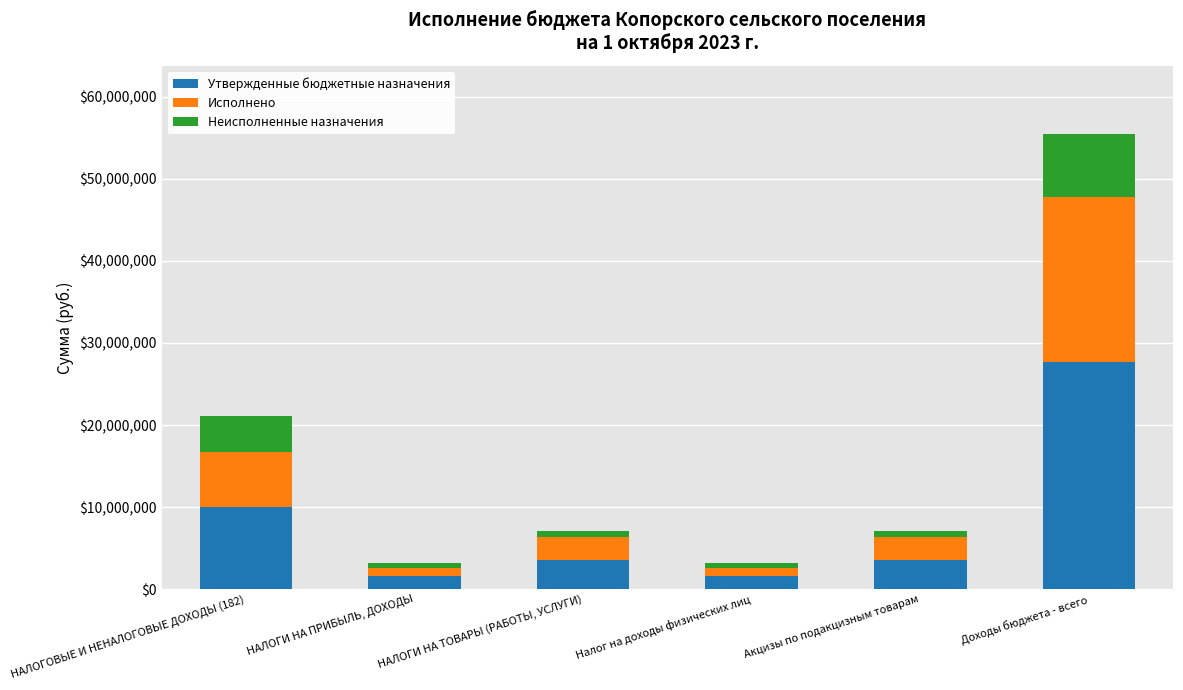

What is the difference between the maximum and second lowest values in the Утвержденные бюджетные назначения series?

26174320.0